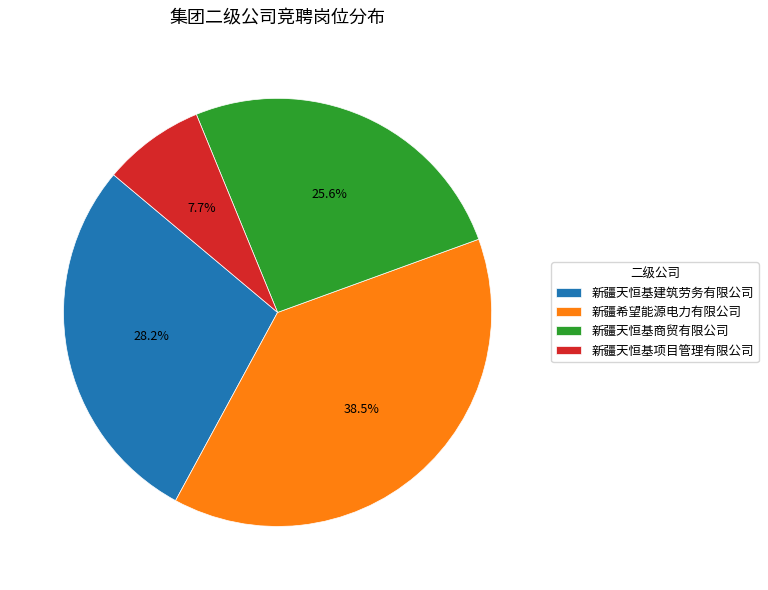

Count the number of slices in the pie.

4